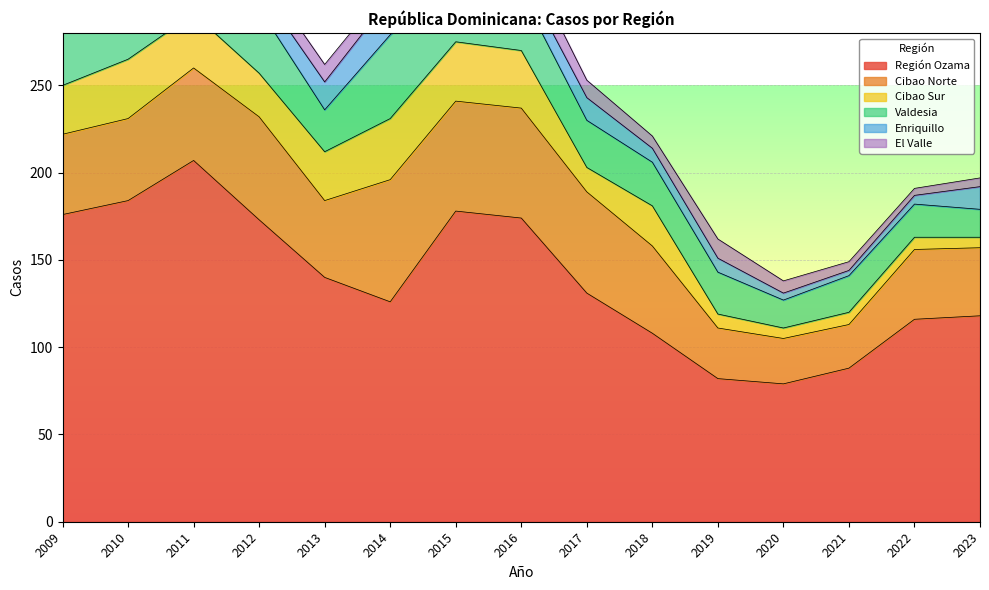

Where does the Cibao Norte series first go above 47?

2011